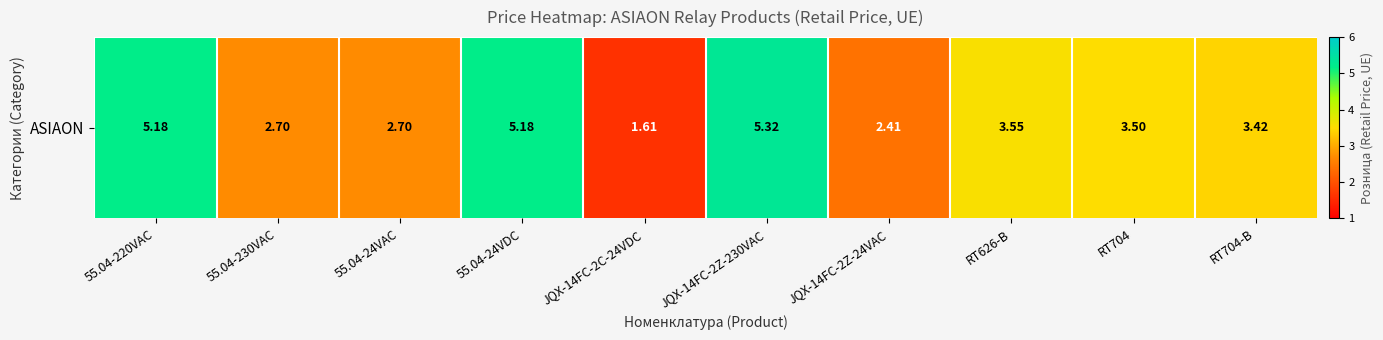

Which has a higher value, 55.04-24VAC or JQX-14FC-2Z-24VAC?

55.04-24VAC